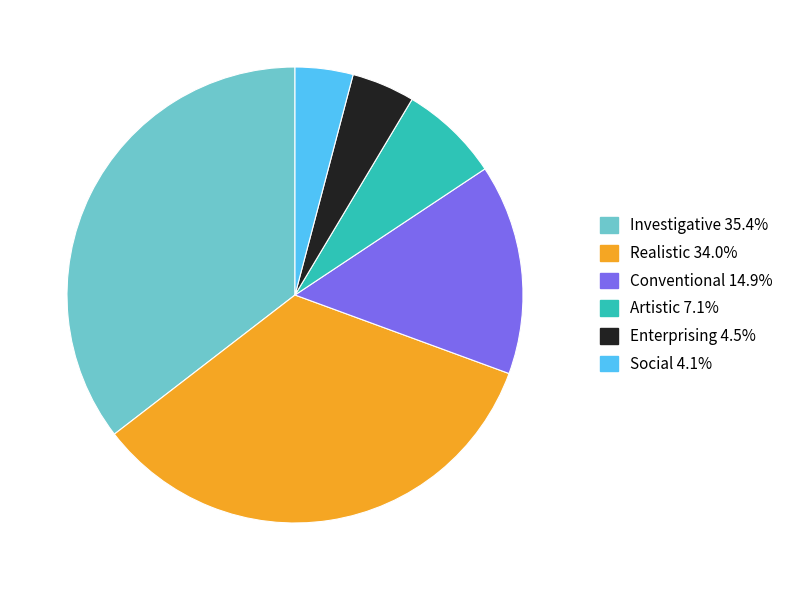

Does Conventional represent more than half of the total?

No